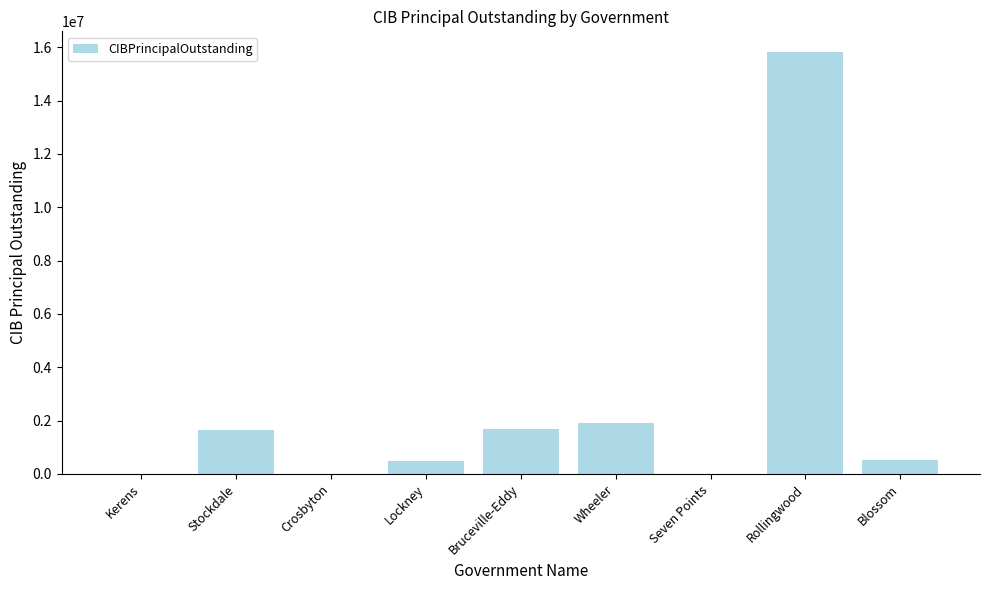

Are the bars horizontal?

No